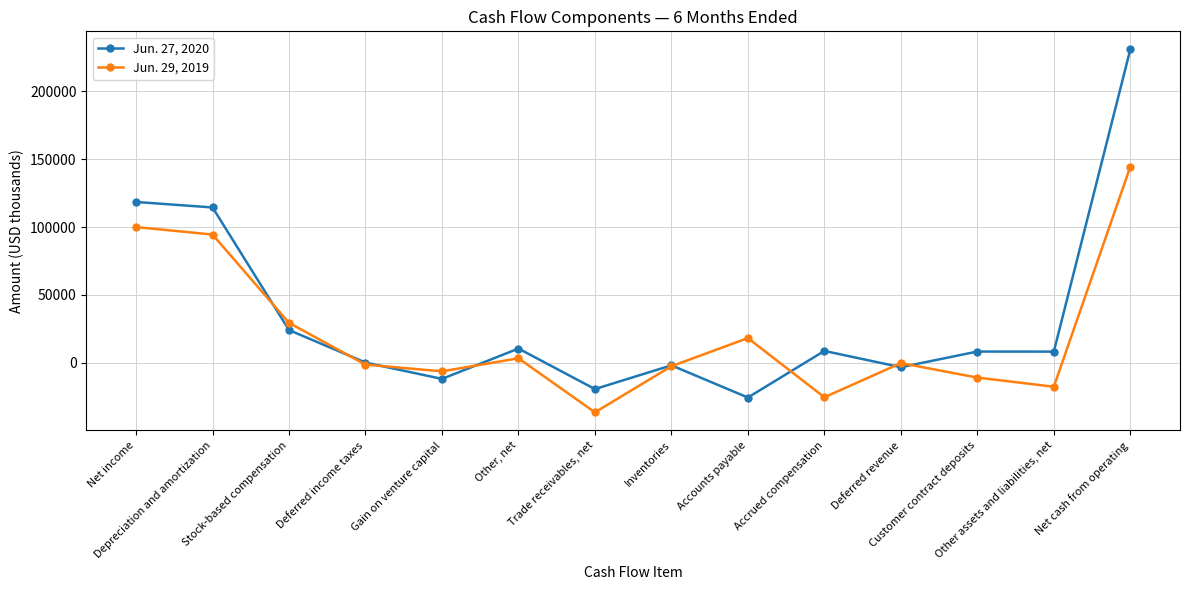

In Jun. 29, 2019, how many points are higher than both neighbors (excluding endpoints)?

3